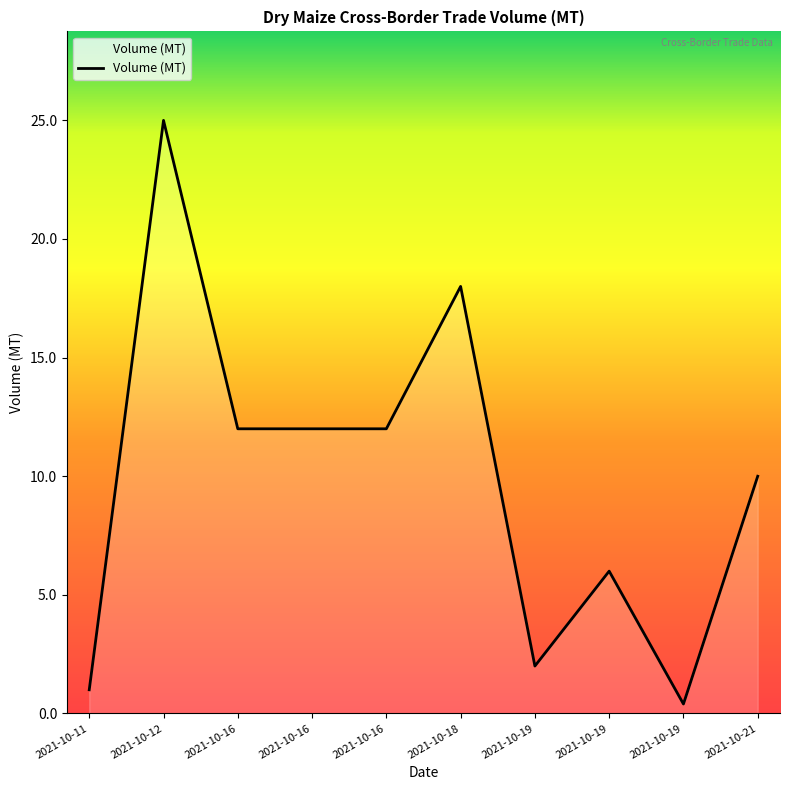

True or false: the data shows 39.5 at 2021-10-12.

False